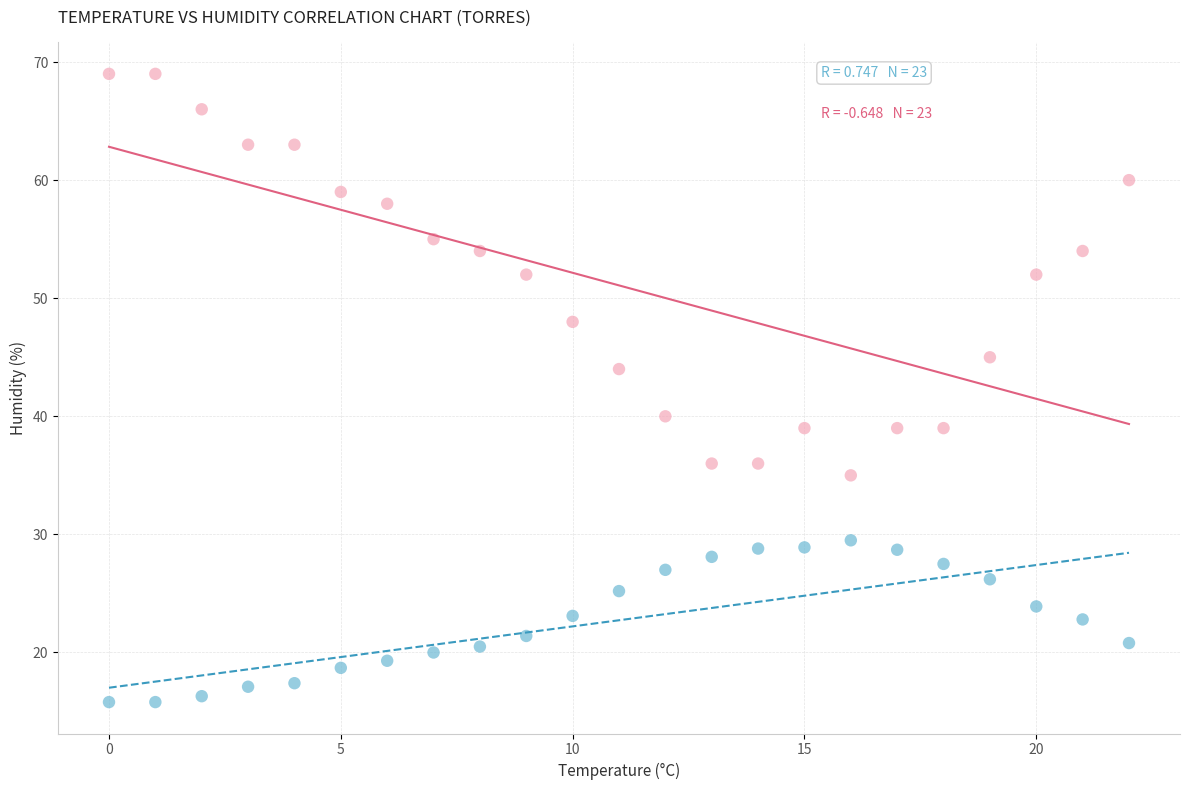

Across all data points, what is the range of Y values (max minus min)?

53.2